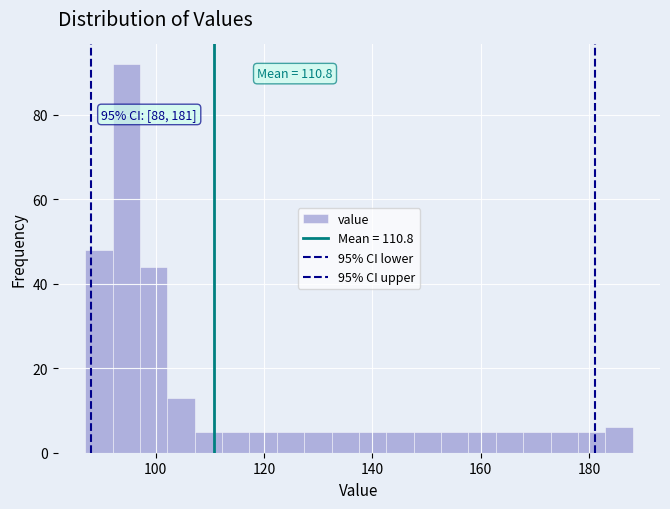

Read against the x-axis, roughly where is the centre of the tallest bar?

94